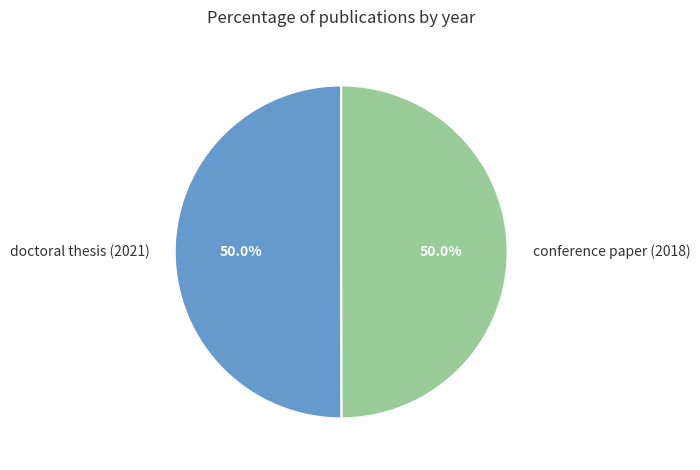

Approximately how many times larger is the value at conference paper (2018) compared to doctoral thesis (2021)?

1.0